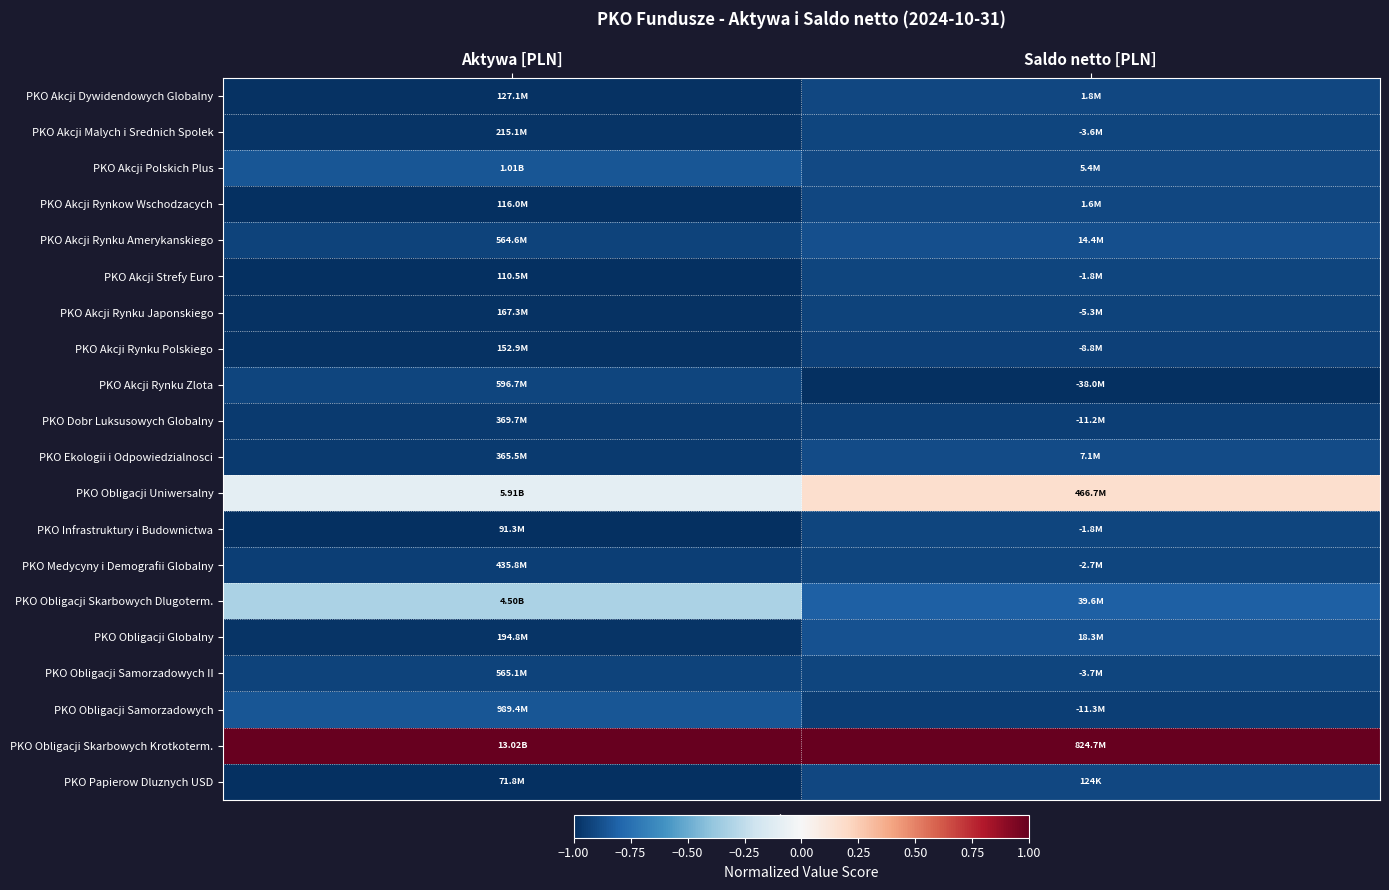

Count the number of categories in the chart.

2